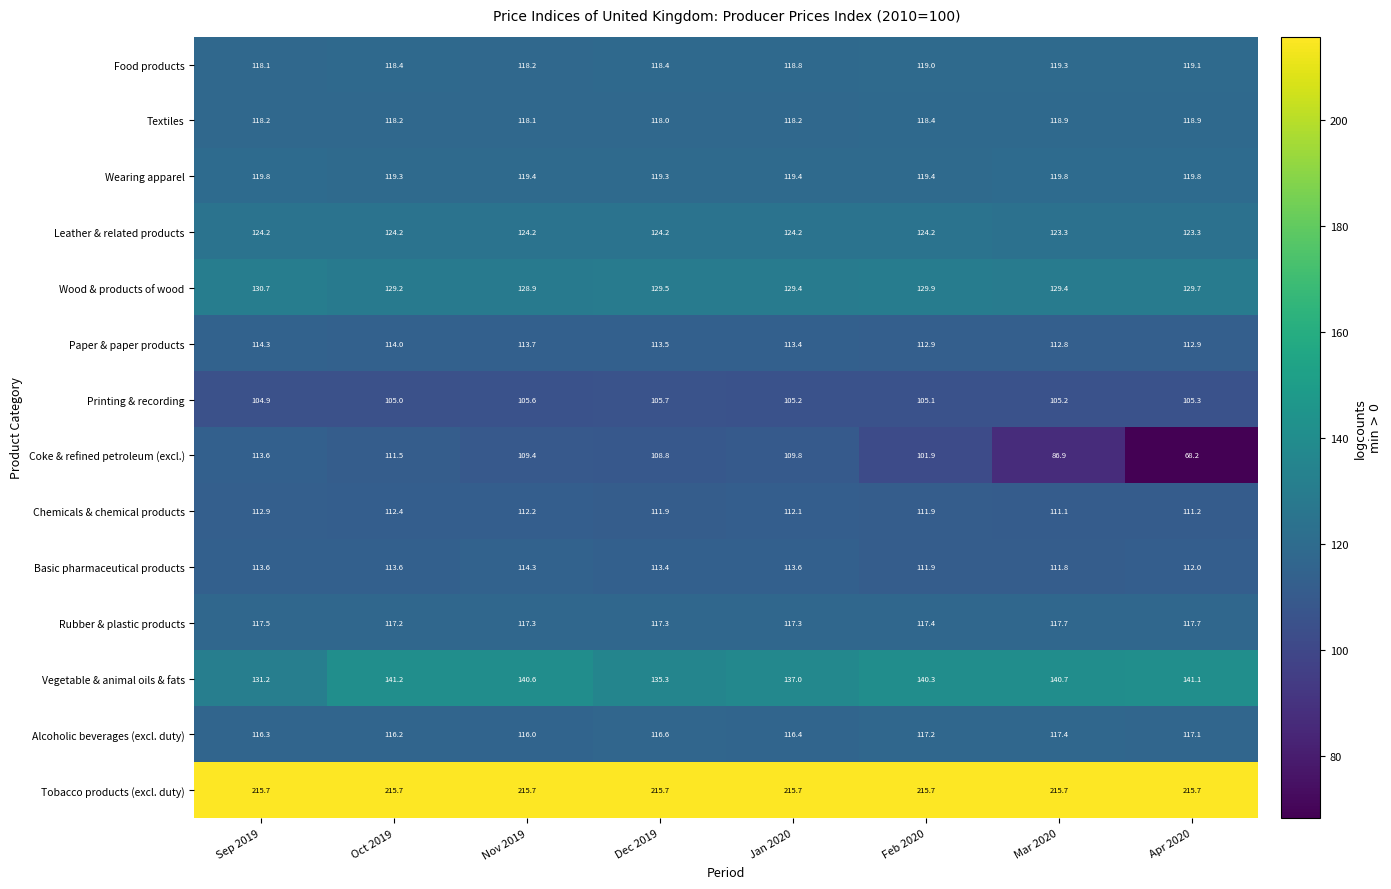

The Printing & recording series shows 136.9 at Mar 2020. True or false?

False